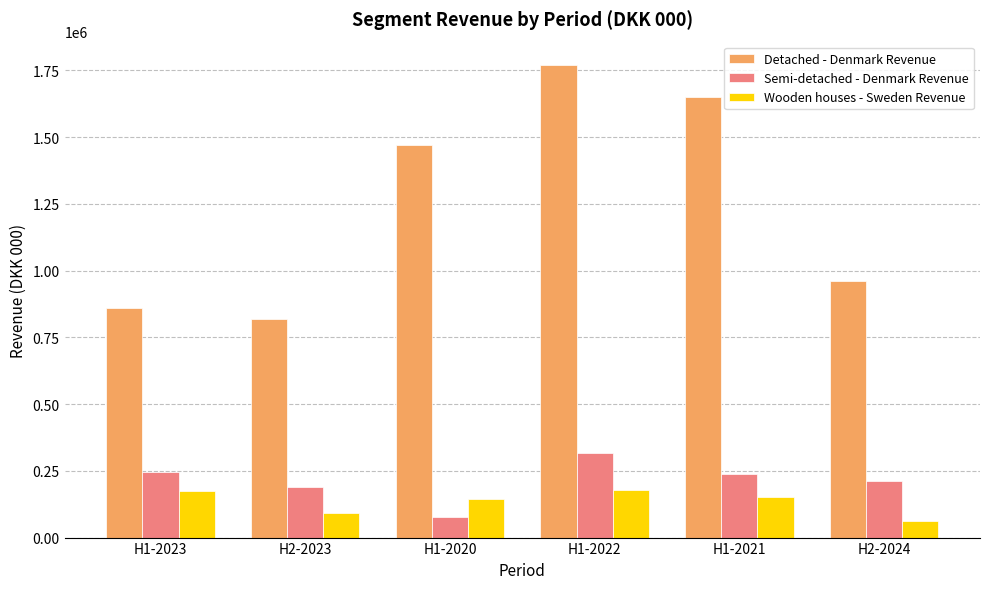

Where does the Wooden houses - Sweden Revenue series first go above 150282?

H1-2023